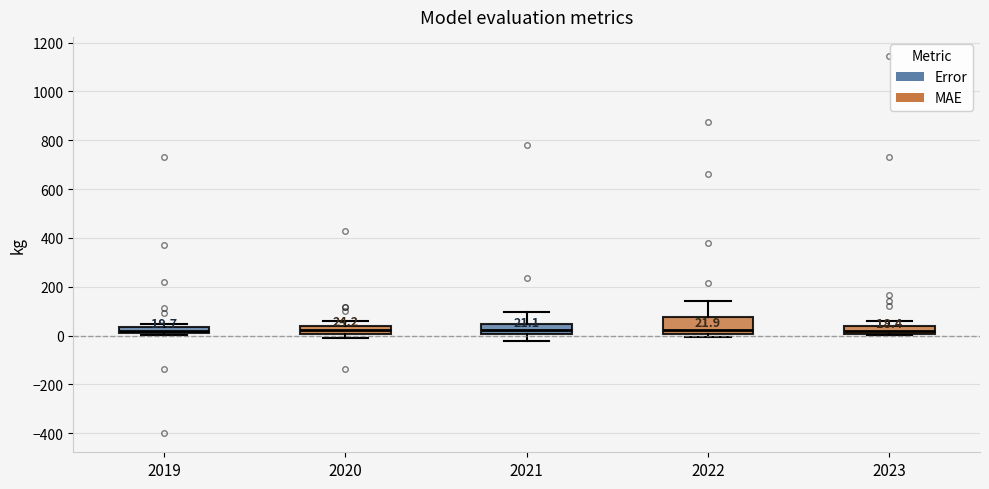

Which box is the tallest, from its lower edge to its upper edge?

2022